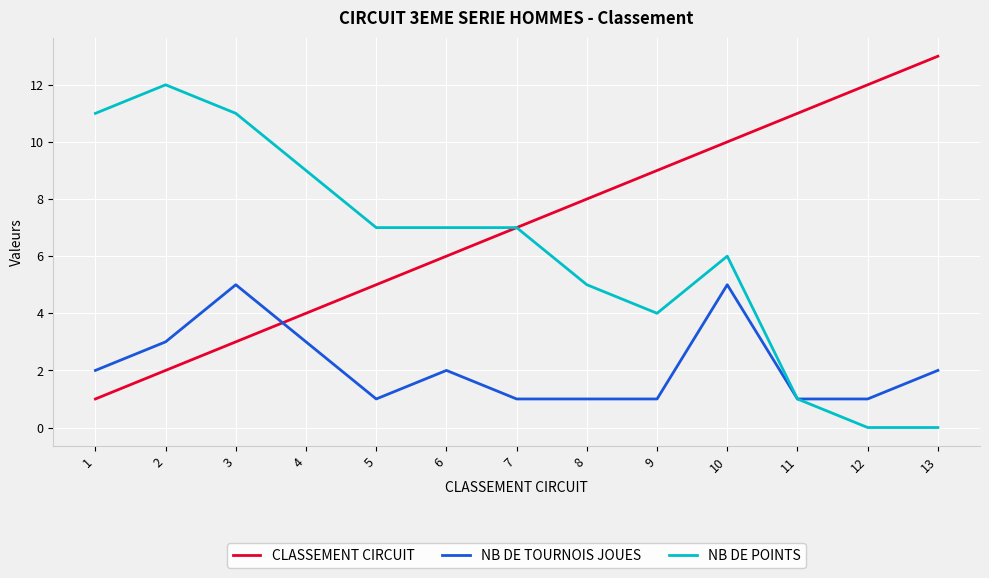

What is the difference between the second highest and second lowest values in the CLASSEMENT CIRCUIT series?

10